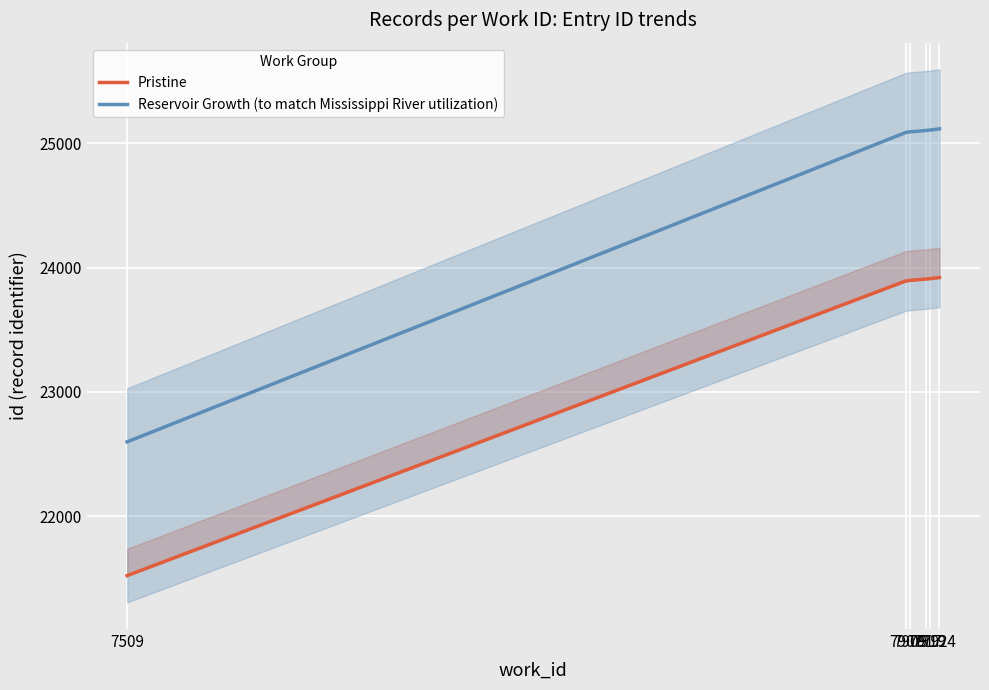

True or false: Pristine has more than 2 points higher than both neighbors.

False